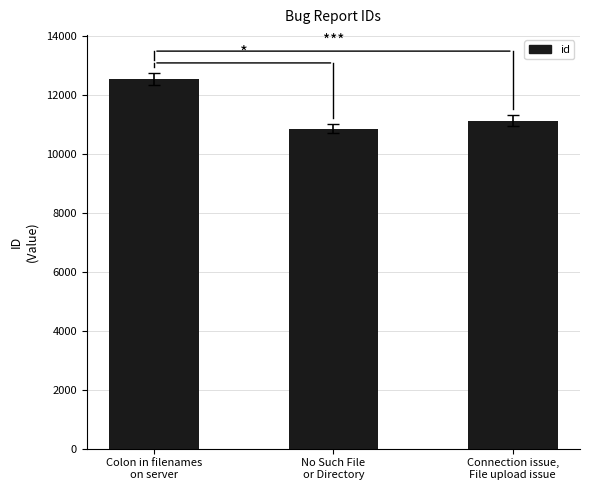

What is the sum of the values at Connection issue,
File upload issue and No Such File
or Directory?

21959